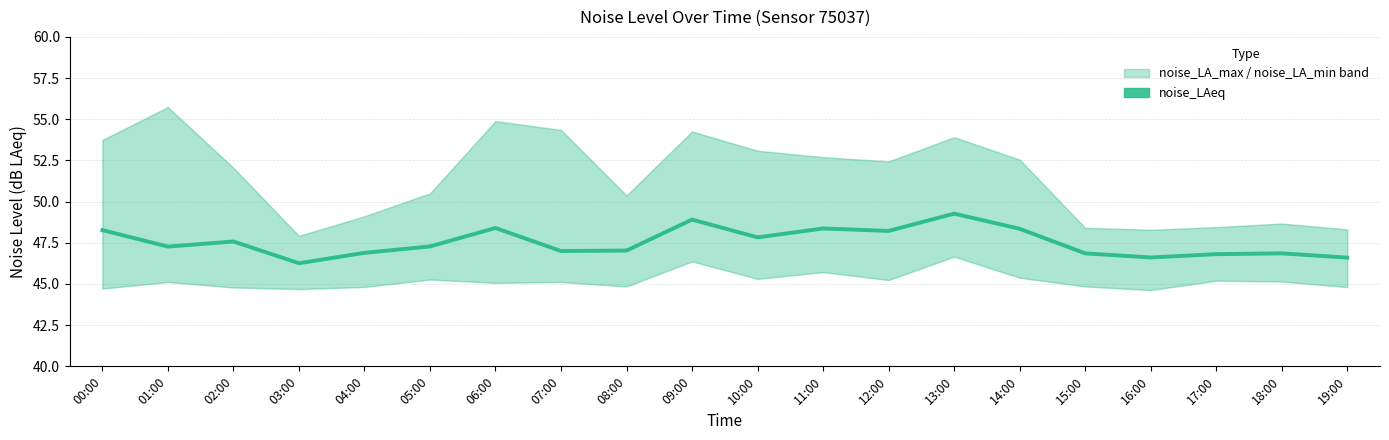

What is the smallest value displayed?

46.3